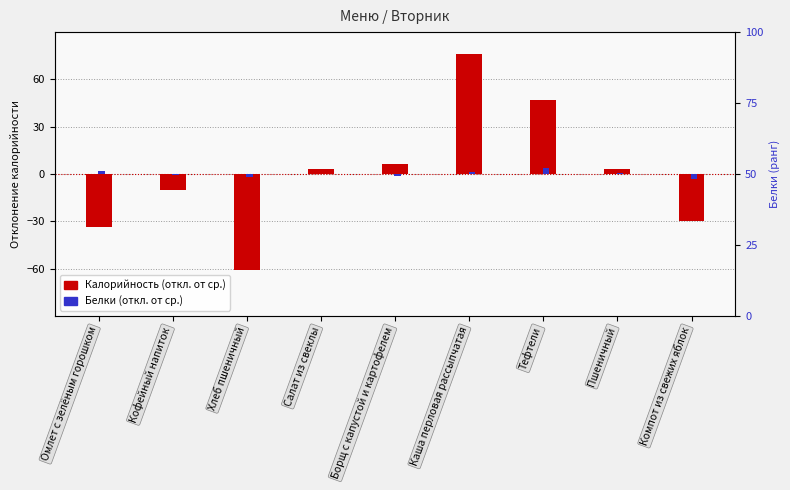

What is the value of the Белки (откл.) bar at the 1st from the left?

1.7